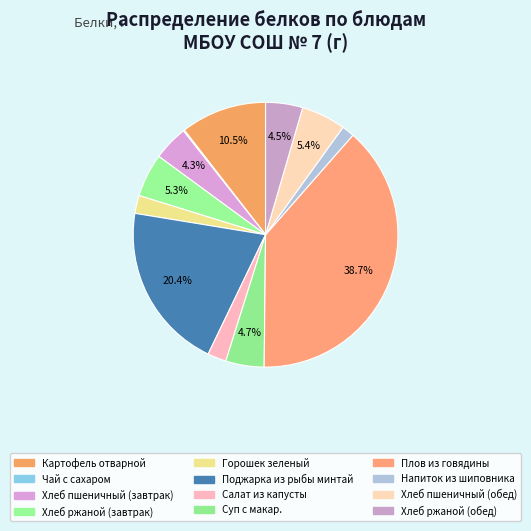

Count the number of slices in the pie.

12